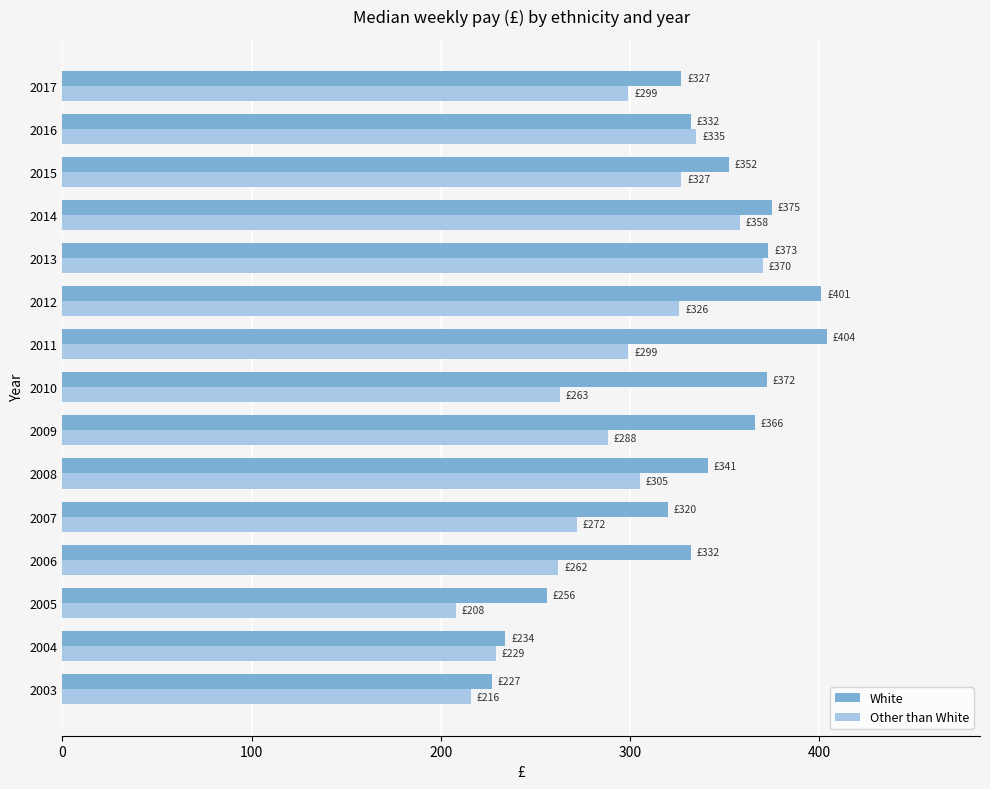

At which category is the sum across all series the highest?

2013